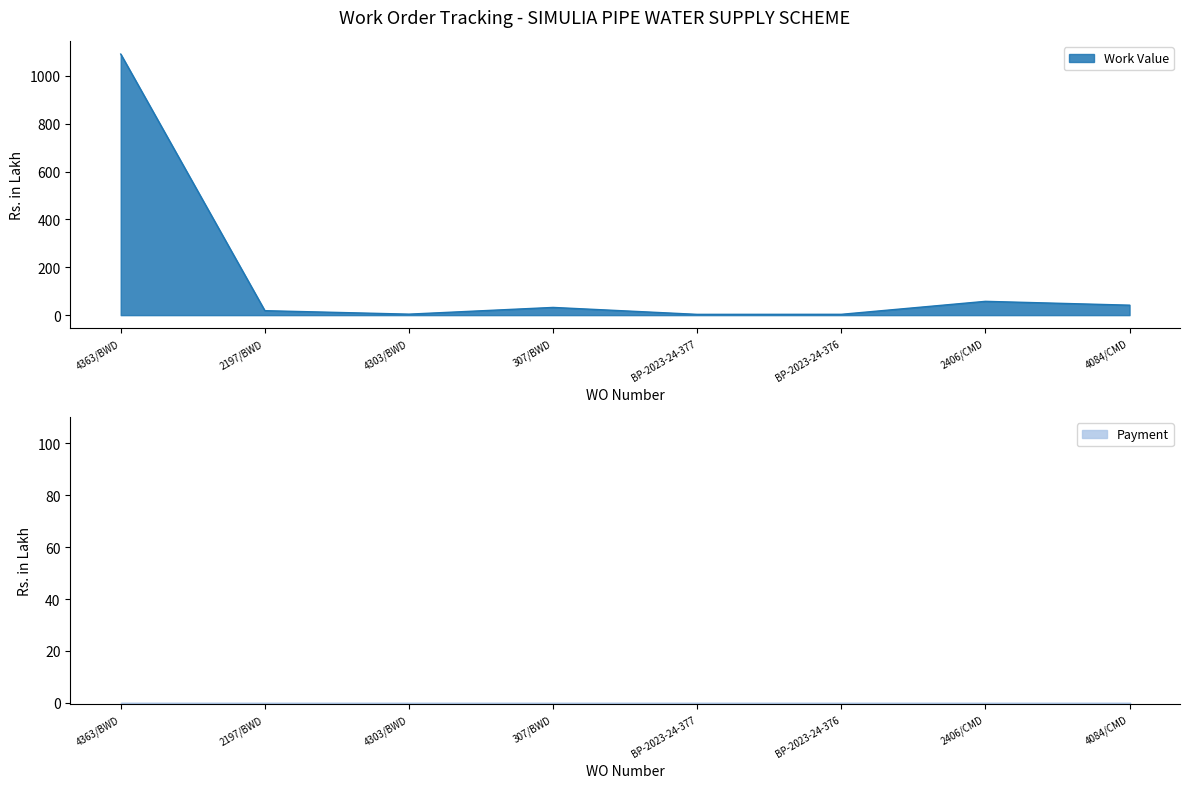

Reading right to left, what are all the values shown in this chart?

4084/CMD=41.6	2406/CMD=57.6	BP-2023-24-376=3.4	BP-2023-24-377=3.2	307/BWD=32.2	4303/BWD=4.1	2197/BWD=18.6	4363/BWD=1091.0